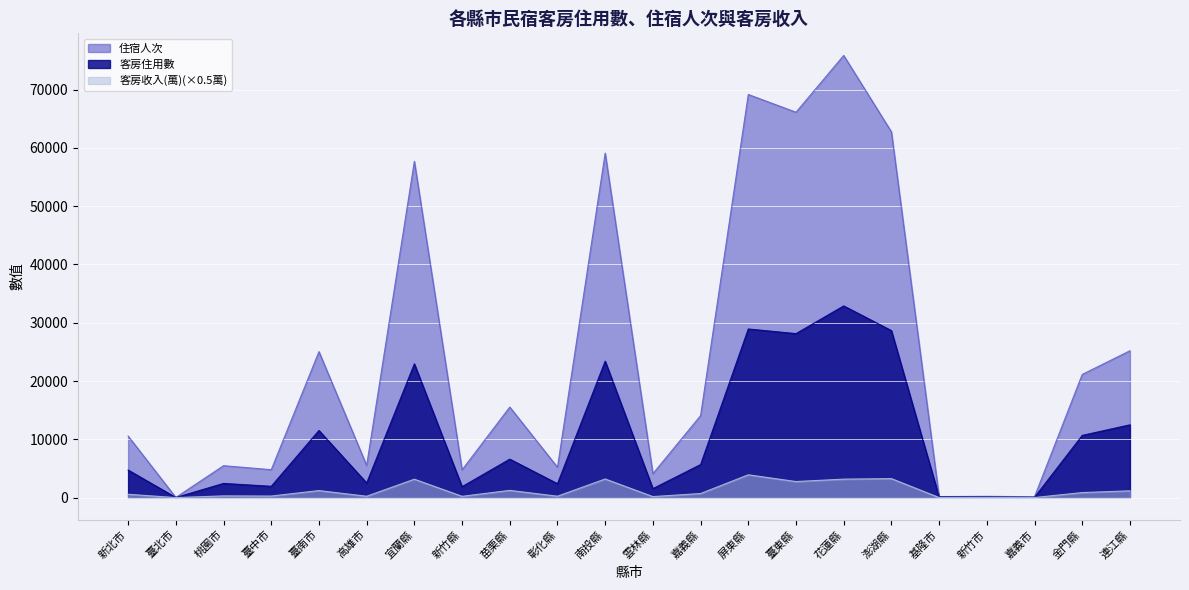

True or false: 住宿人次 and 客房住用數 cross at least once.

False